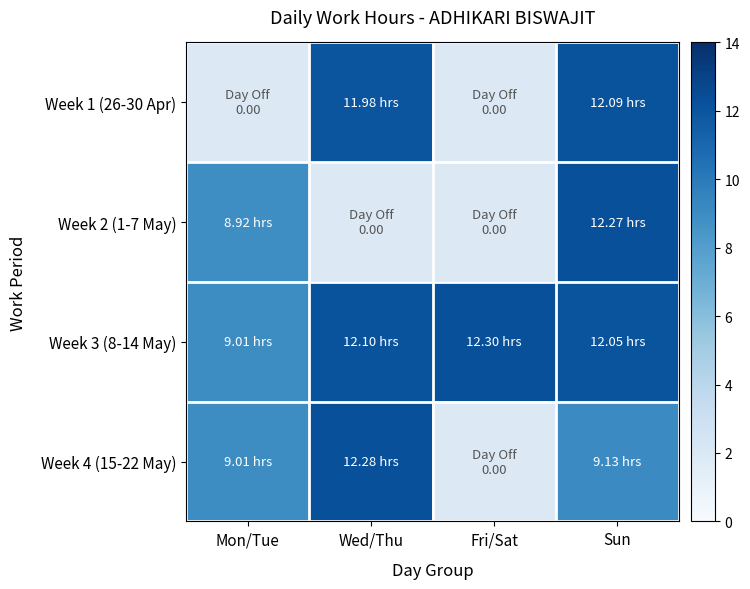

Which category has the lowest value in the Week 1 (26-30 Apr) series?

Mon/Tue